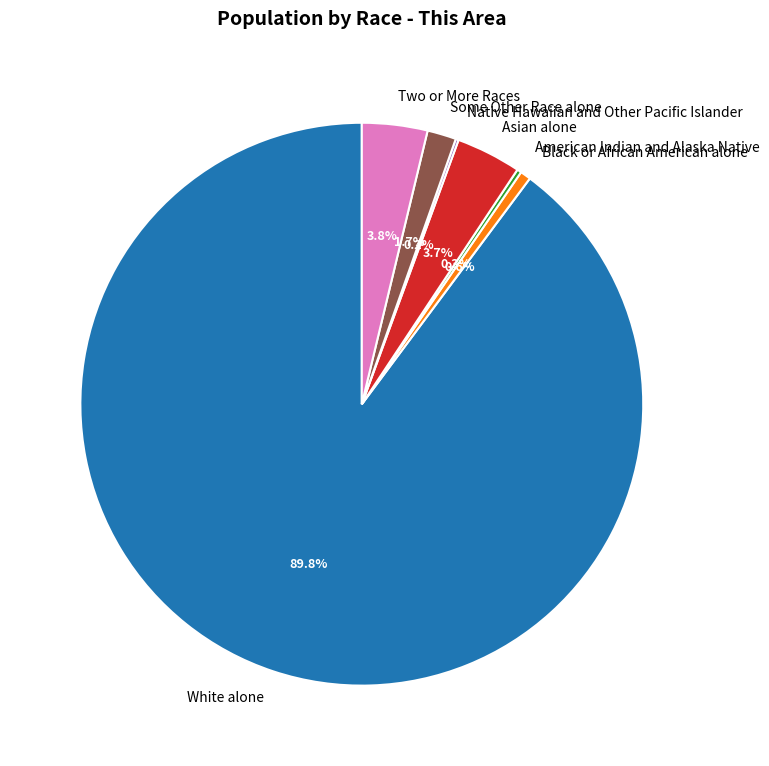

Does White alone account for over 50% of the chart?

Yes